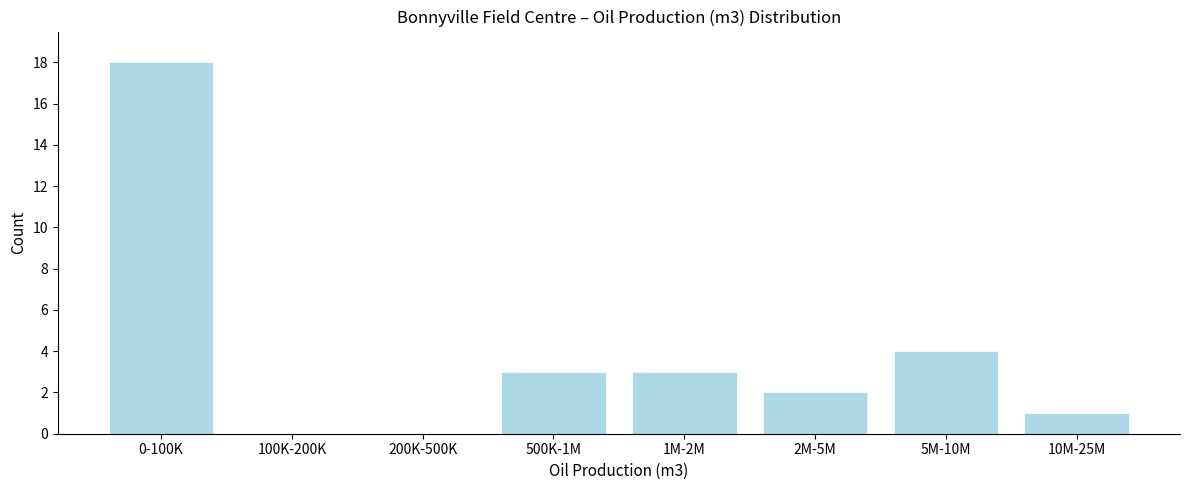

Reading left to right, transcribe all the data shown in this chart.

0-100K=18	100K-200K=0	200K-500K=0	500K-1M=3	1M-2M=3	2M-5M=2	5M-10M=4	10M-25M=1